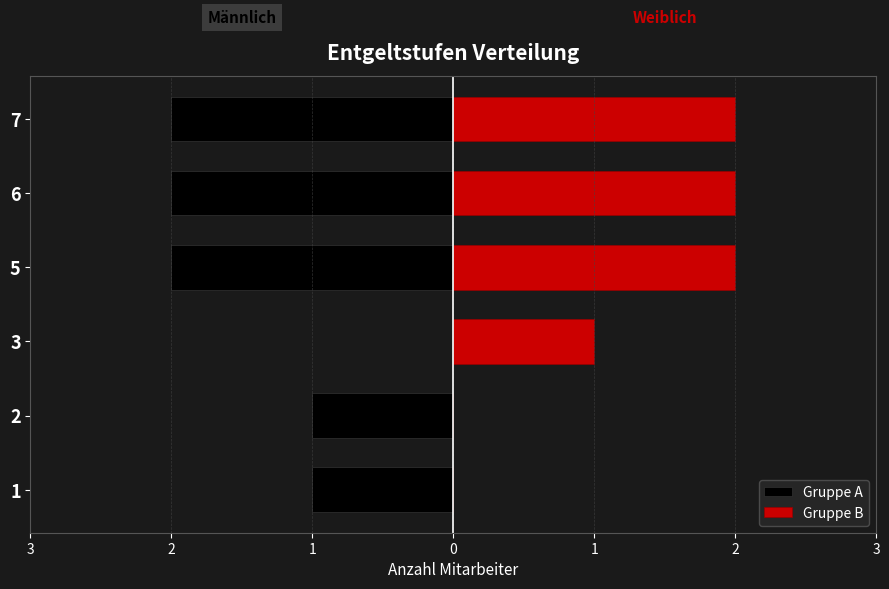

What are all the series names shown in the legend?

Gruppe A, Gruppe B